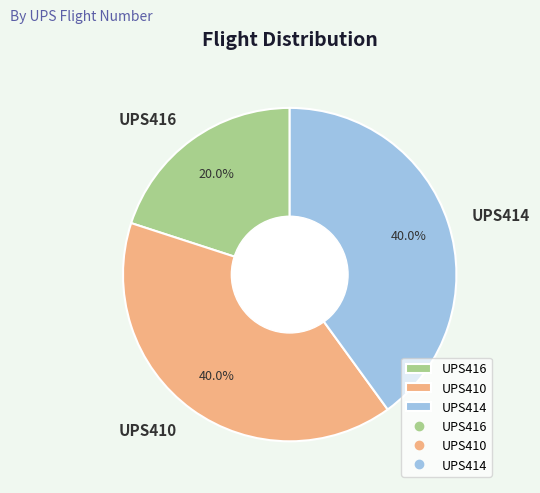

What percentage do UPS410 and UPS416 together represent?

60.0%